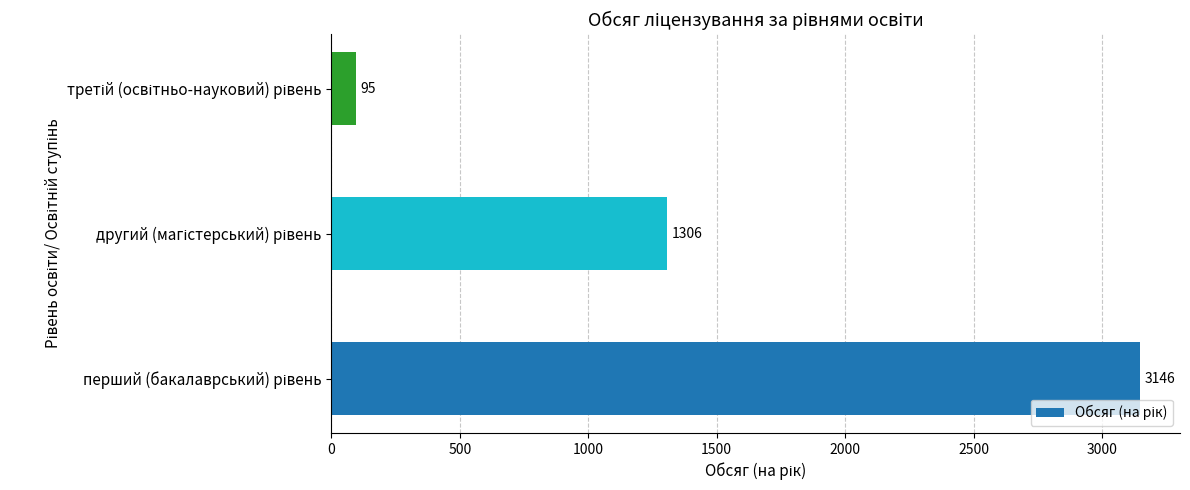

Reading bottom to top, what are all the values shown in this chart?

3146	1306	95